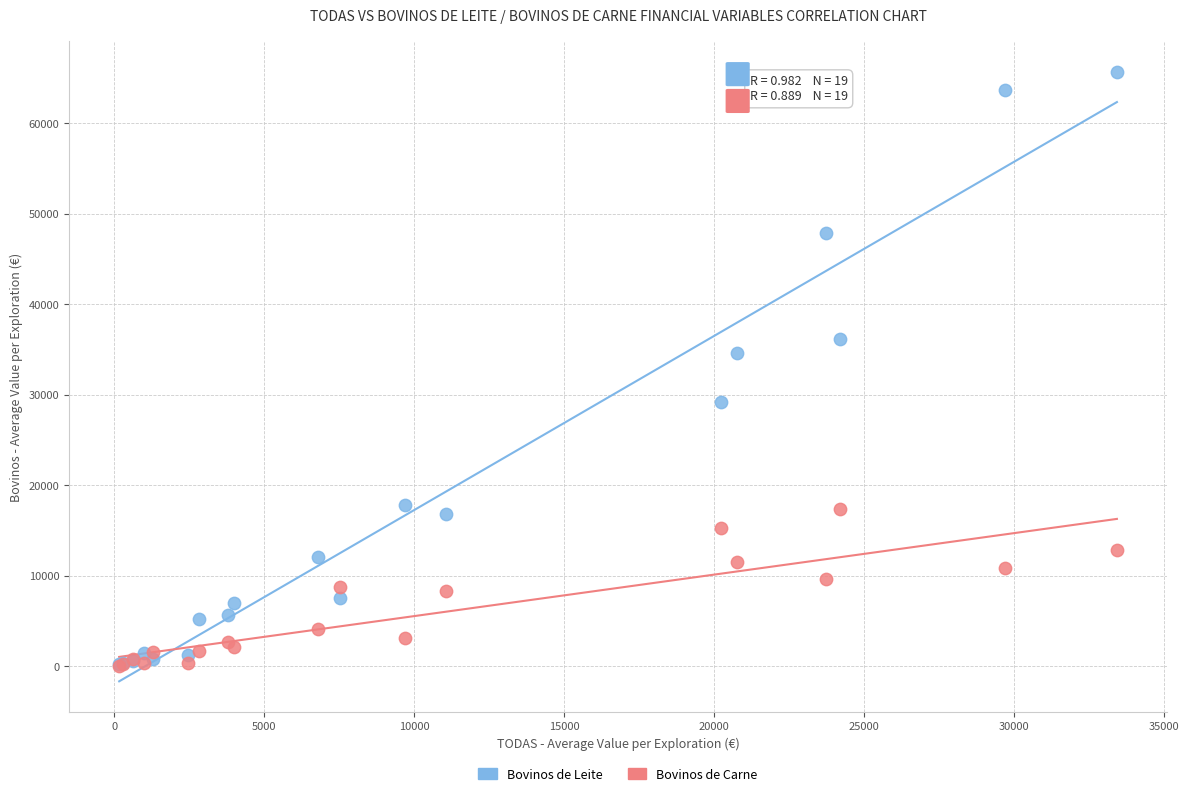

Across all series, what Y value is closest to 32866?

34641.0